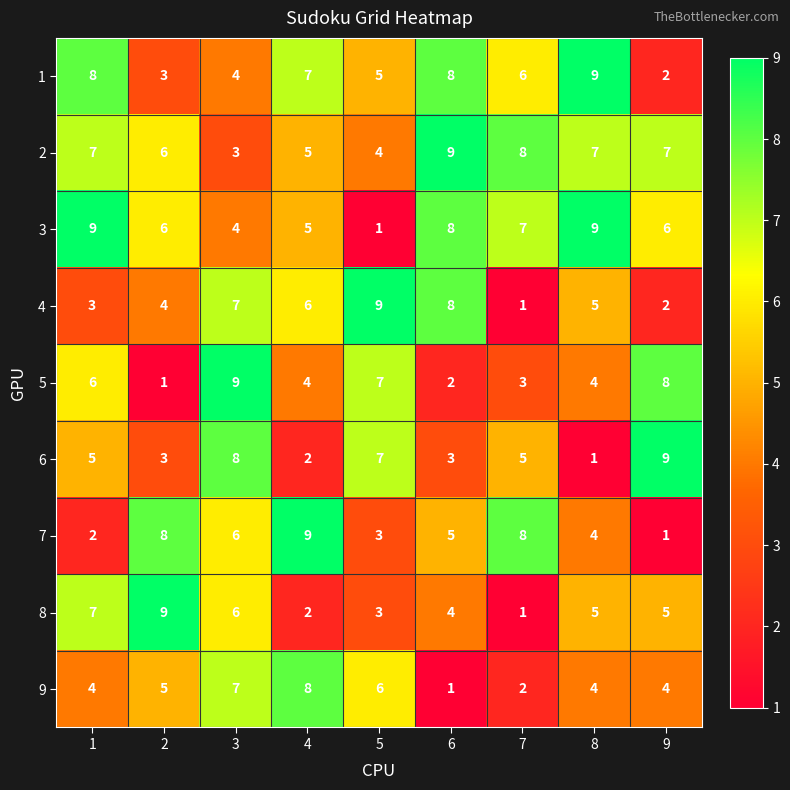

What value does the 2 series have at 6?

9